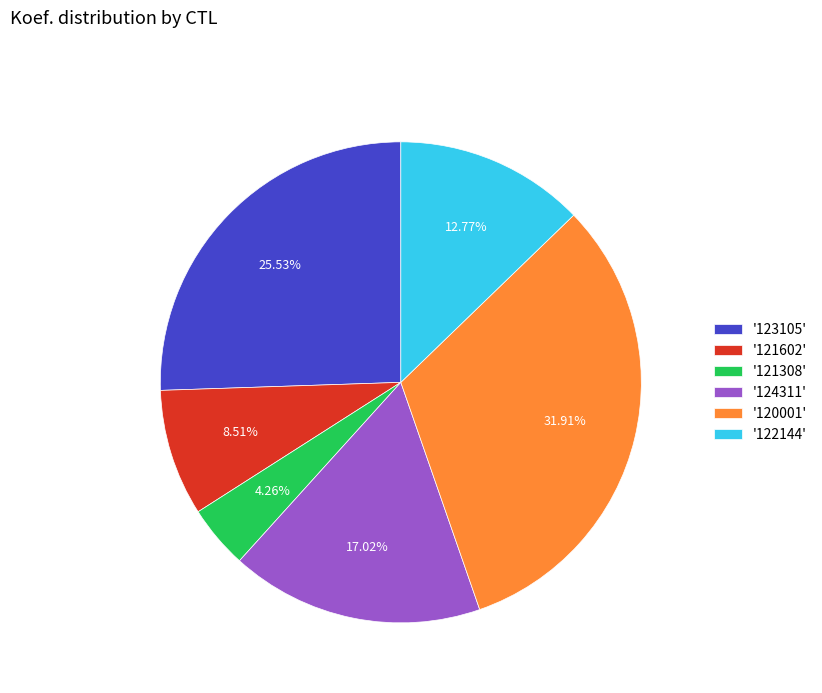

Combined, do '124311' and '120001' account for over 50%?

No